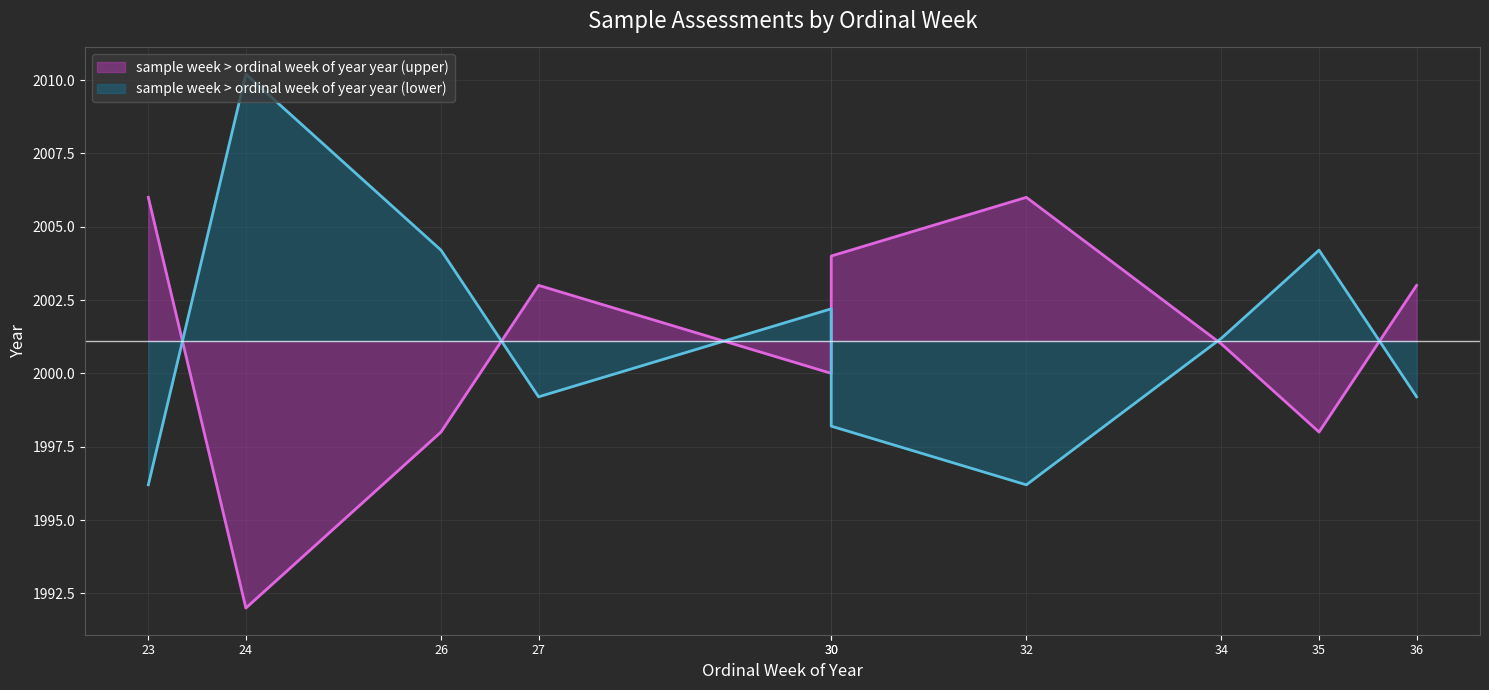

Which has a higher value, 30 or 24?

30